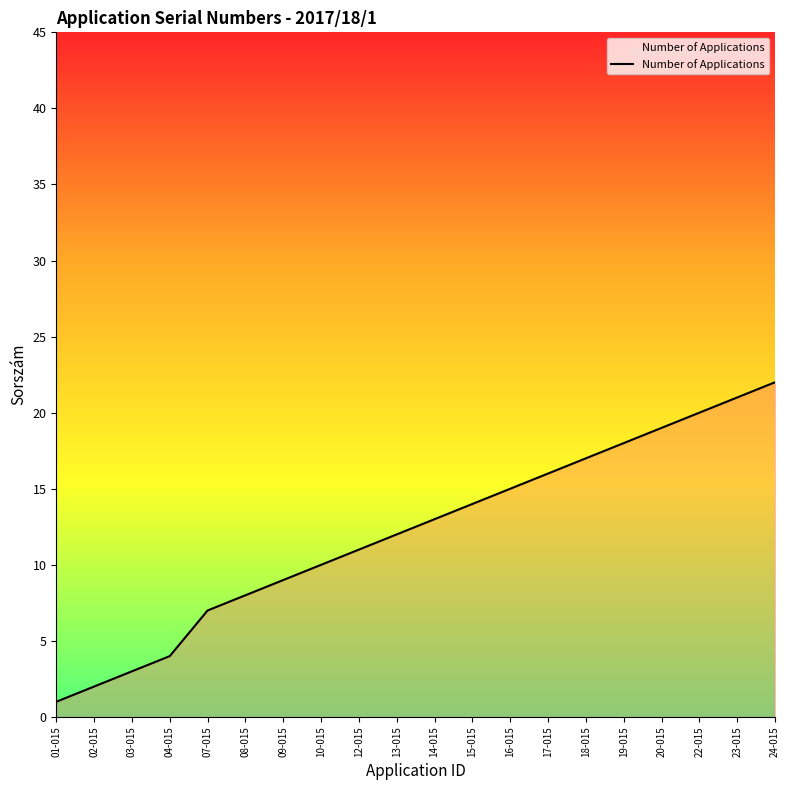

What is the sum of the values at 08-015 and 13-015?

20